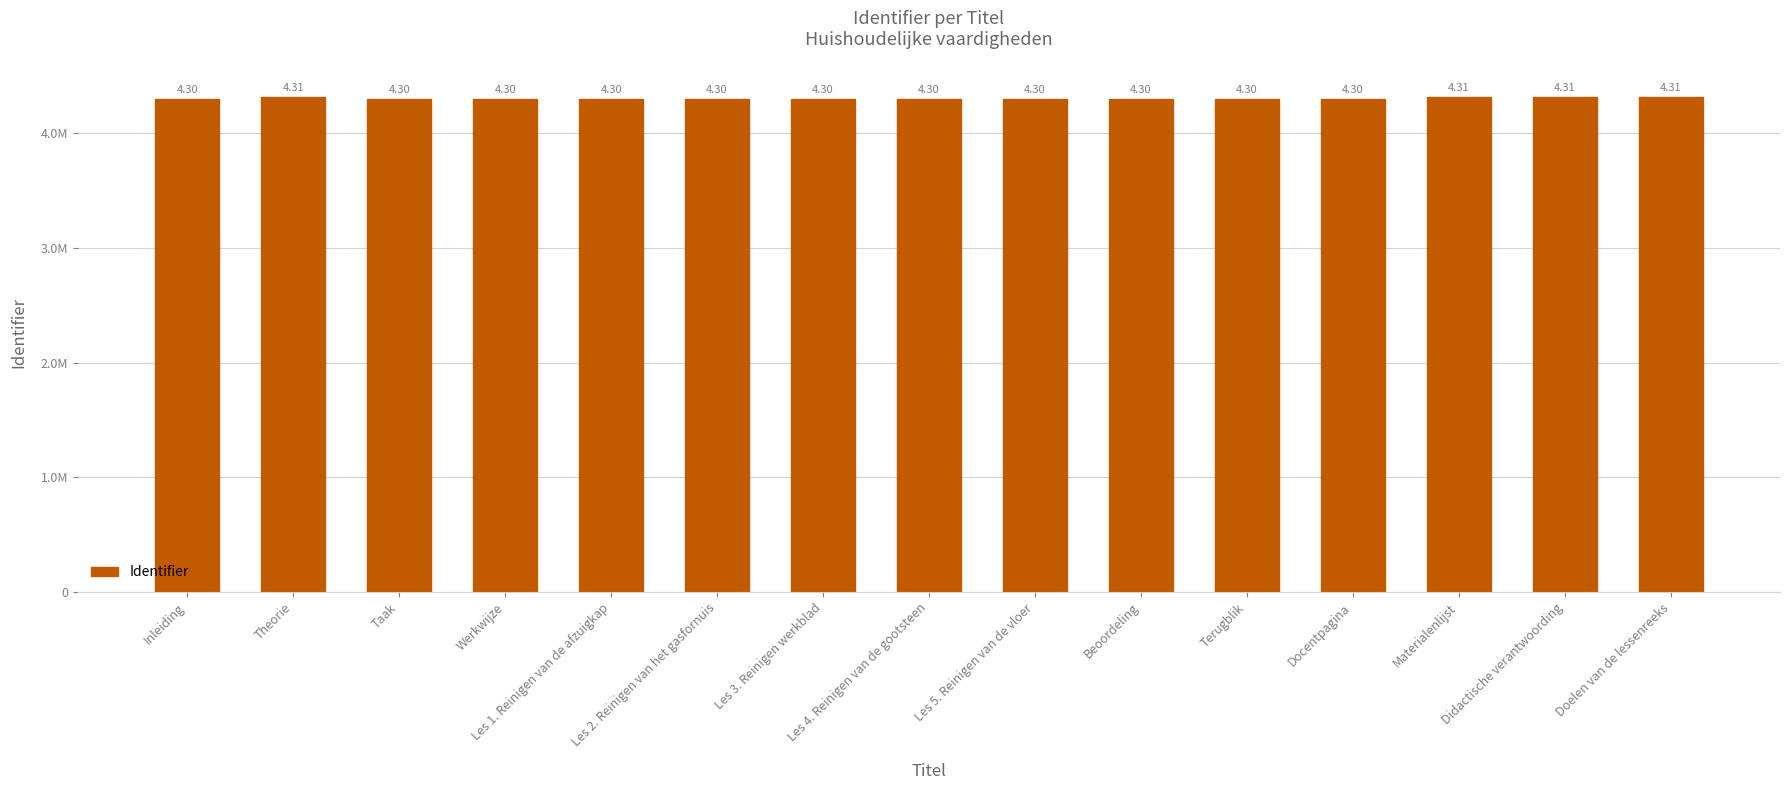

Are the bars horizontal?

No